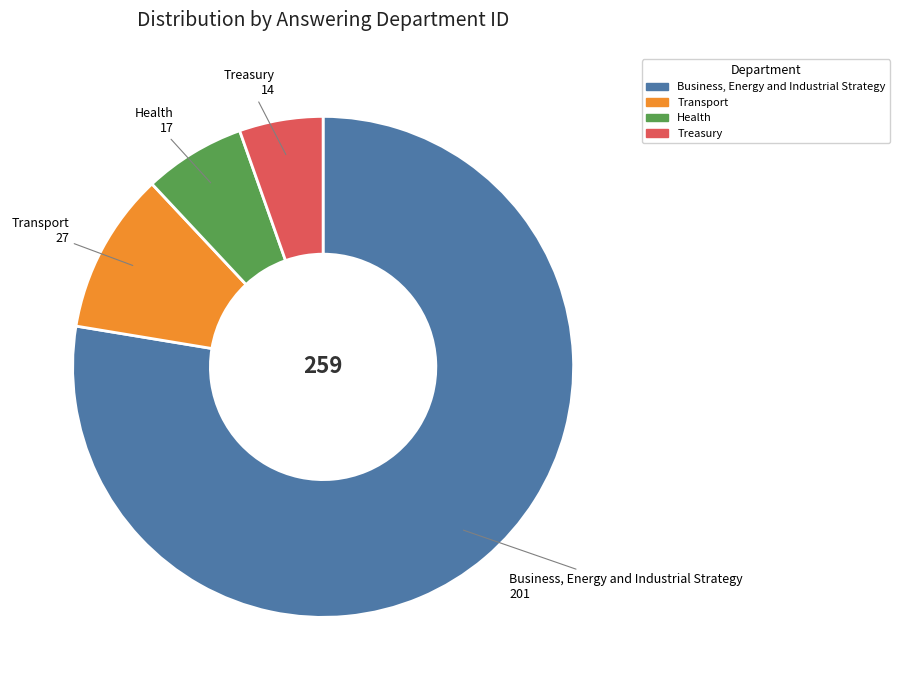

Count the number of slices in the pie.

4